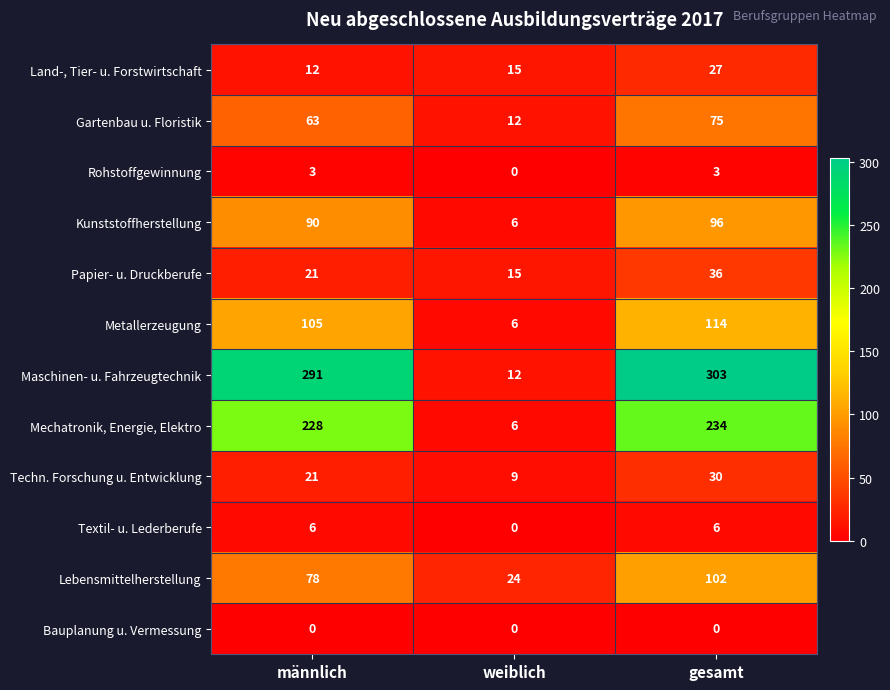

List the series in order of their peak value, highest first.

Maschinen- u. Fahrzeugtechnik, Mechatronik, Energie, Elektro, Metallerzeugung, Lebensmittelherstellung, Kunststoffherstellung, Gartenbau u. Floristik, Papier- u. Druckberufe, Techn. Forschung u. Entwicklung, Land-, Tier- u. Forstwirtschaft, Textil- u. Lederberufe, Rohstoffgewinnung, Bauplanung u. Vermessung